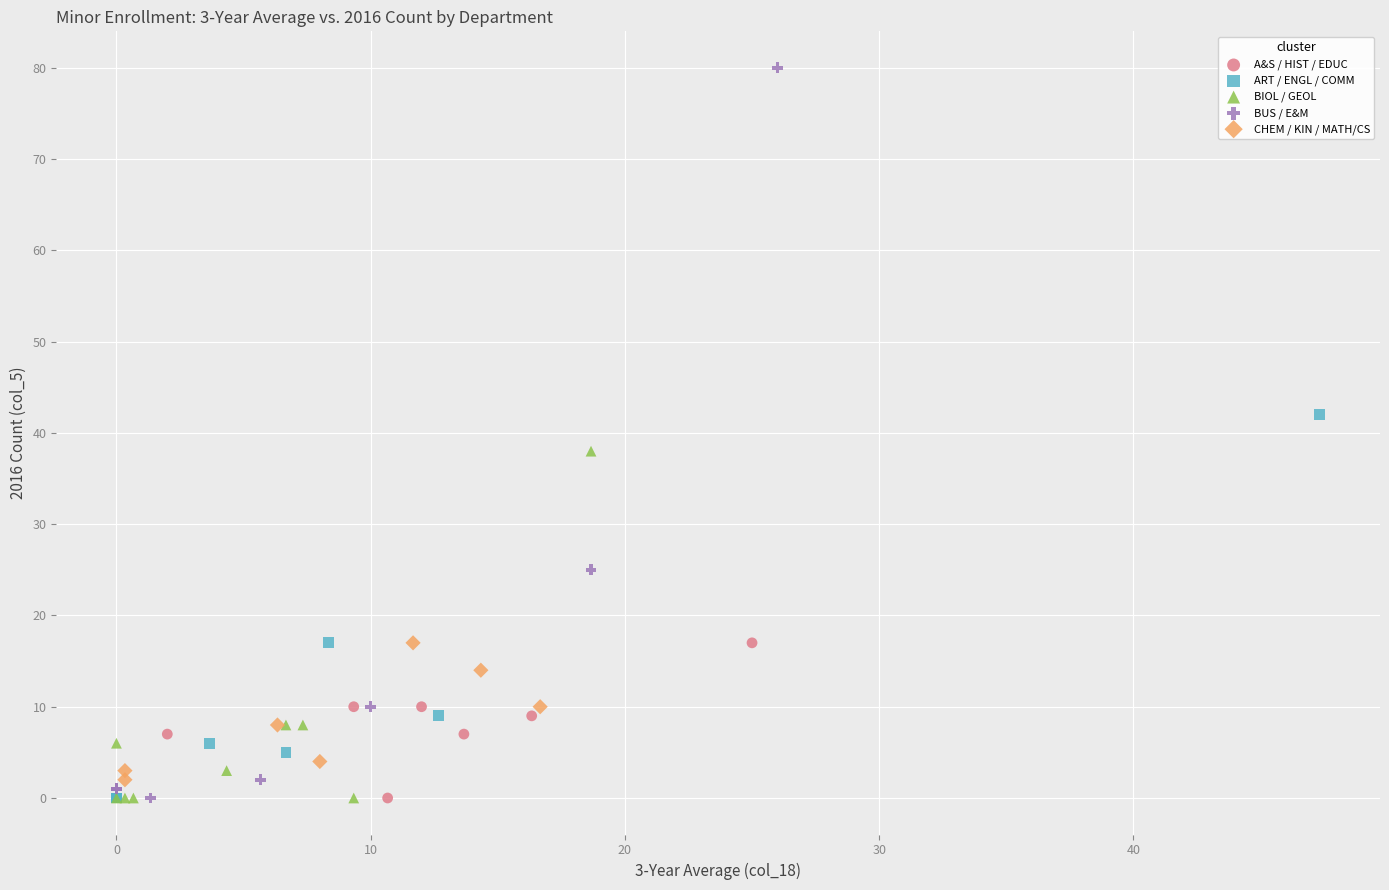

Which series has the widest spread of Y values?

BUS / E&M